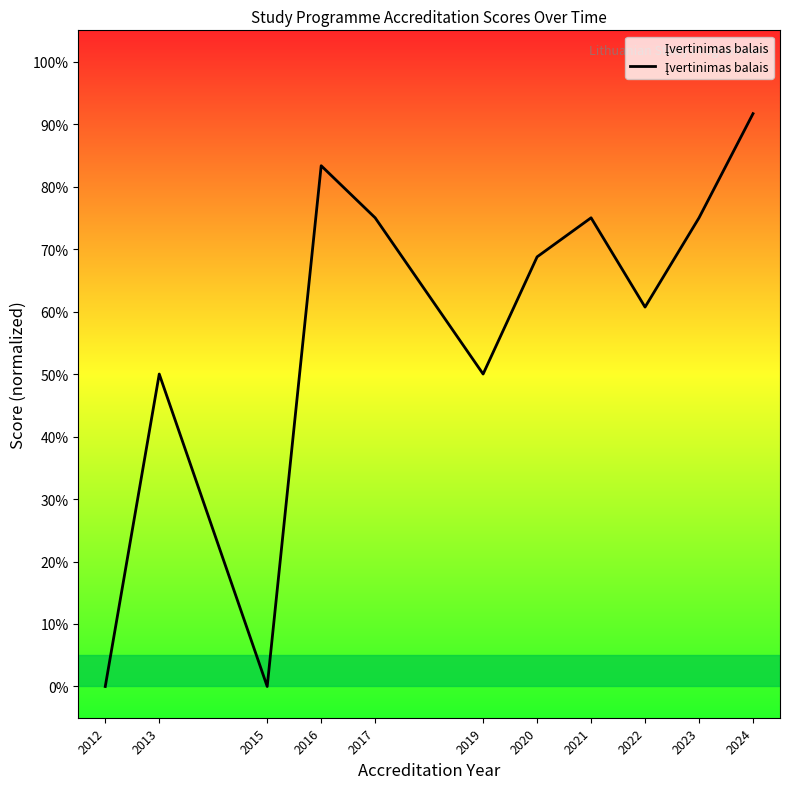

Does the chart display data point markers on the line(s)?

No